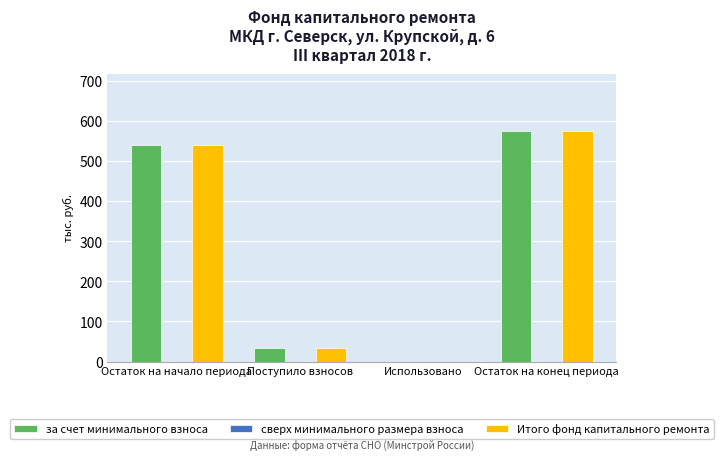

What is the sum of all Итого фонд капитального ремонта values?

1148.0